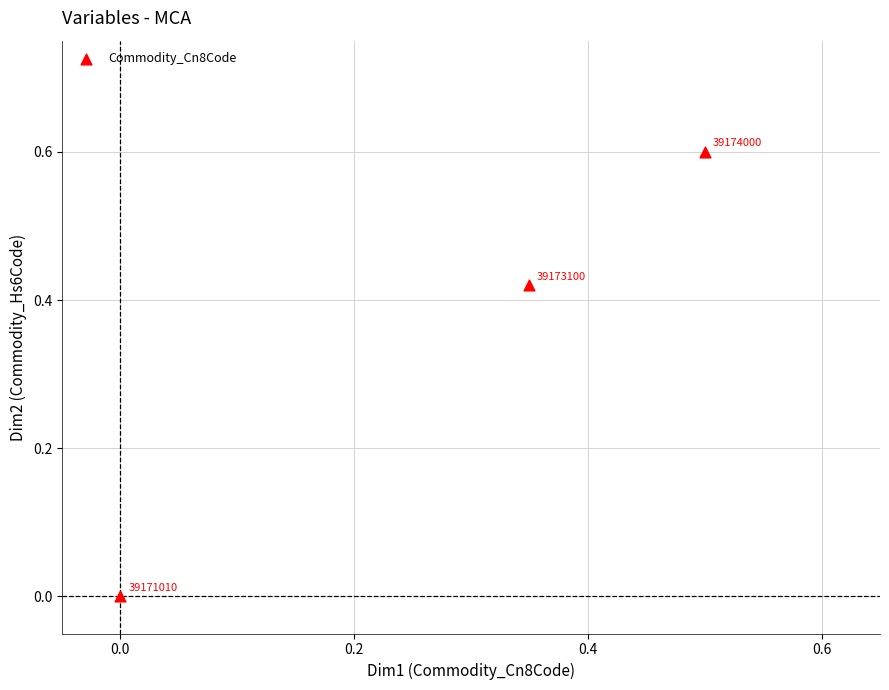

What is the average X value?

0.3